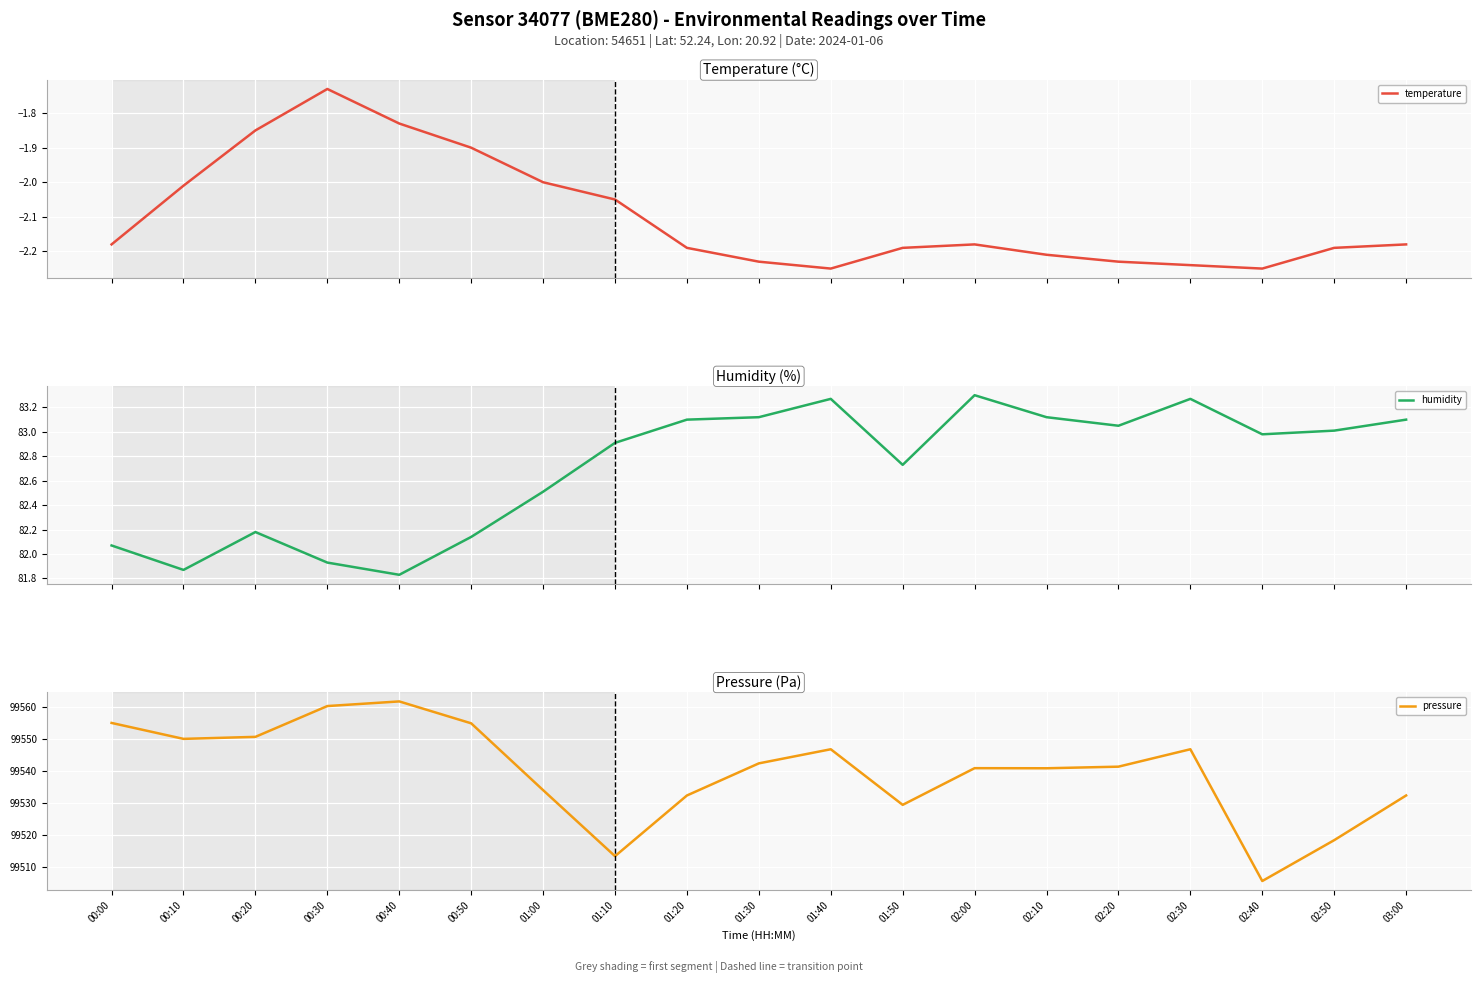

What is the sum of all temperature values?

-39.9